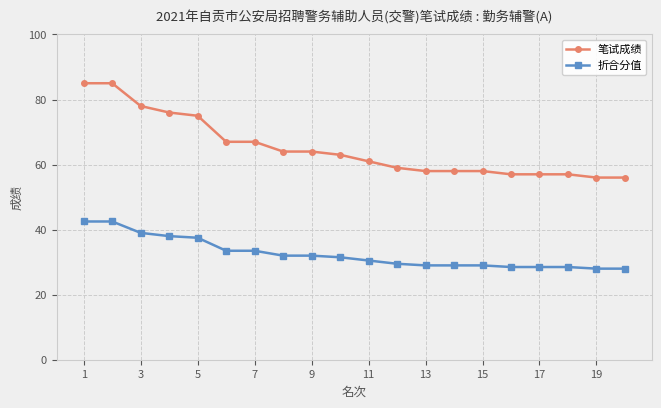

What is the maximum value shown in the chart?

85.0